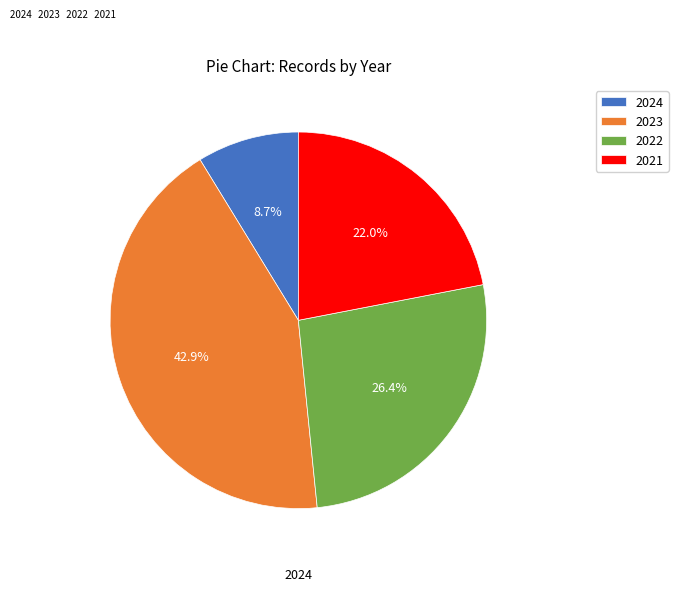

The 2021 slice represents 22% of the pie. True or false?

True